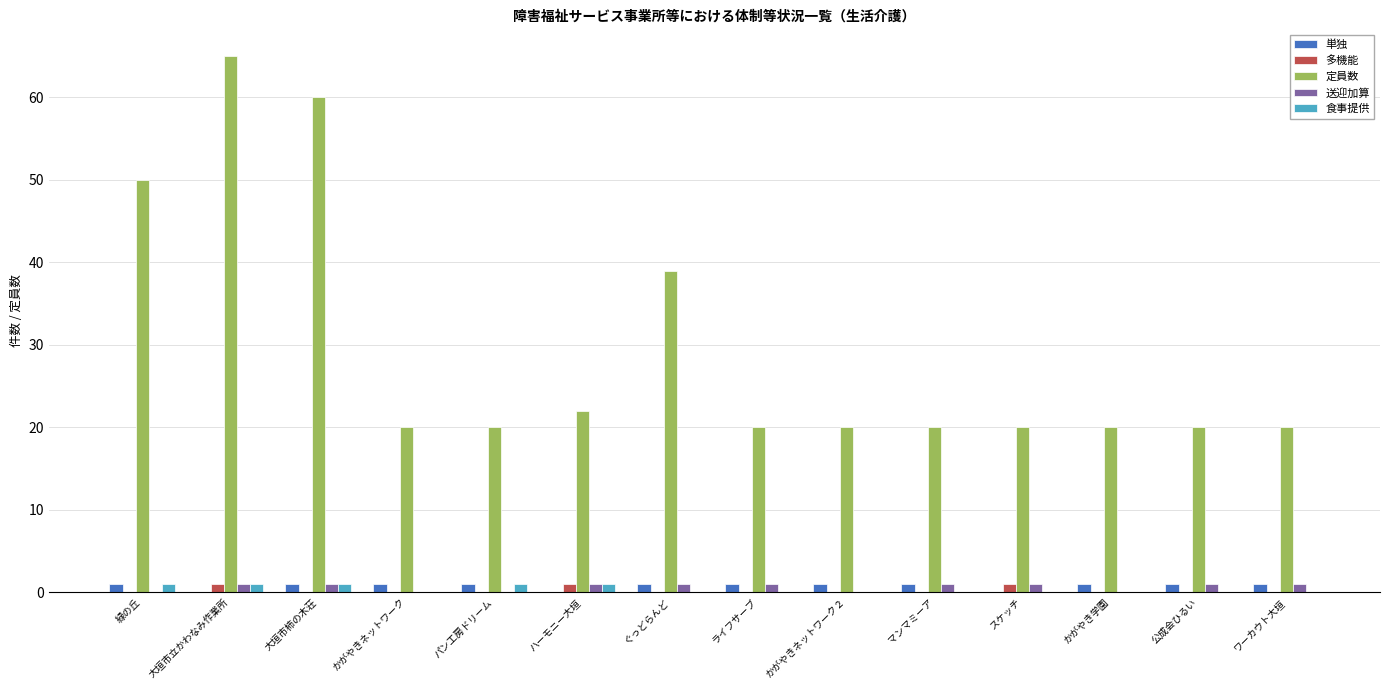

How many distinct data groups are displayed?

5